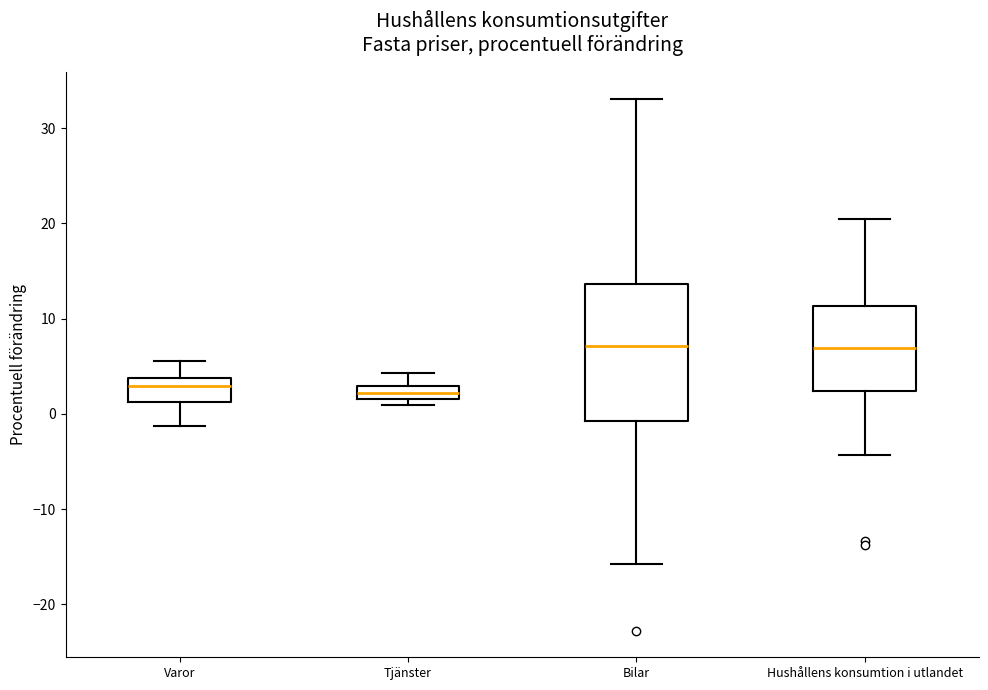

Comparing the boxes themselves (not the whiskers), which one is the tallest?

Bilar